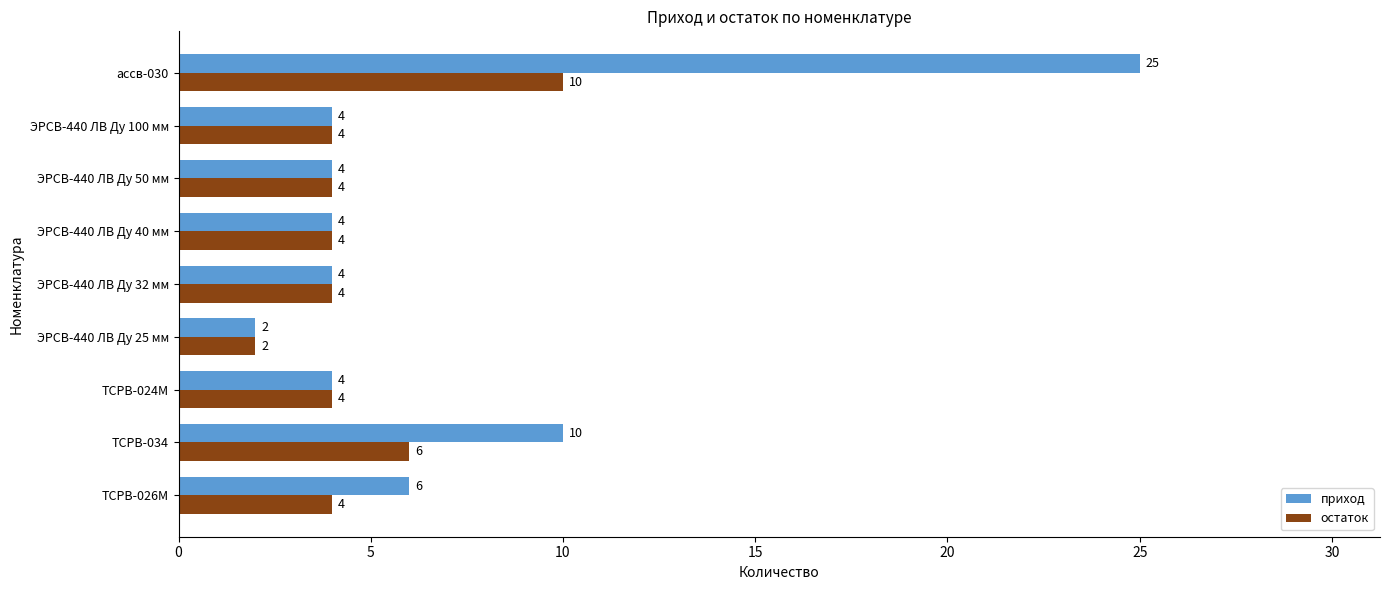

Is it true that приход equals 4 at ЭРСВ-440 ЛВ Ду 50 мм?

True